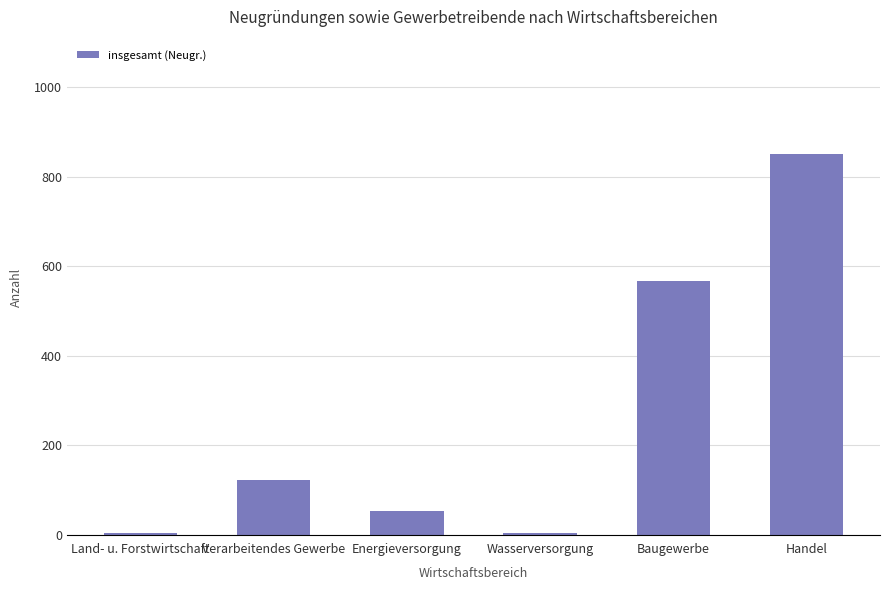

What is the ratio of the value at Baugewerbe to the value at Land- u. Forstwirtschaft?

188.7